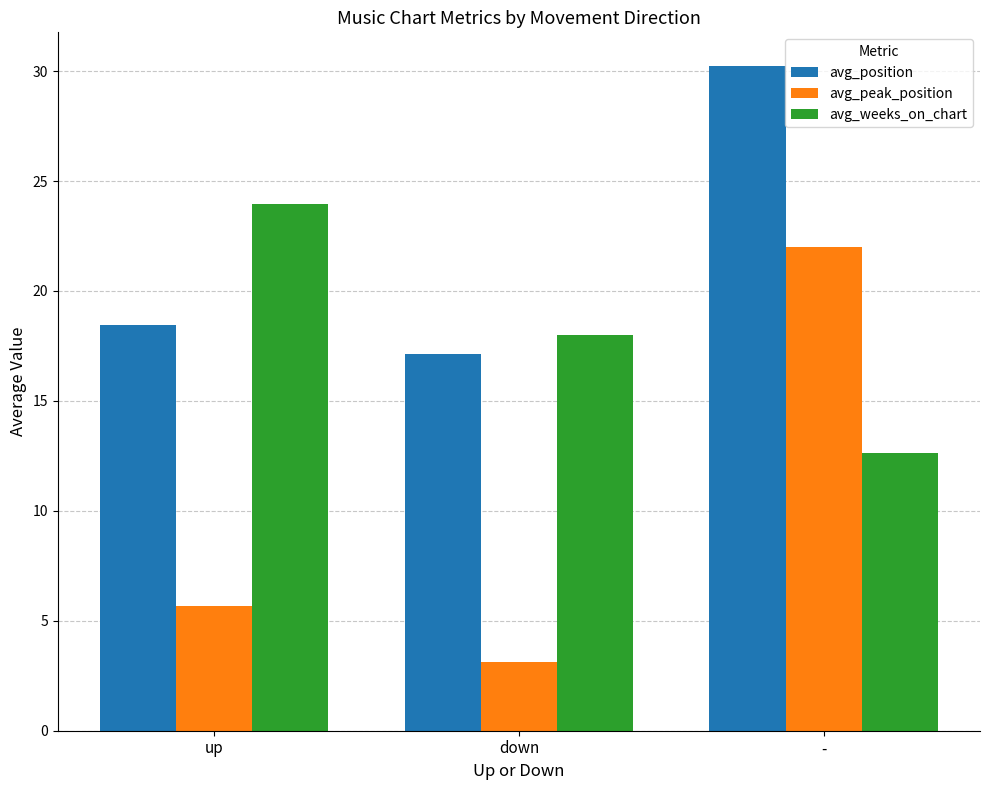

At how many categories does at least one series exceed 6?

3